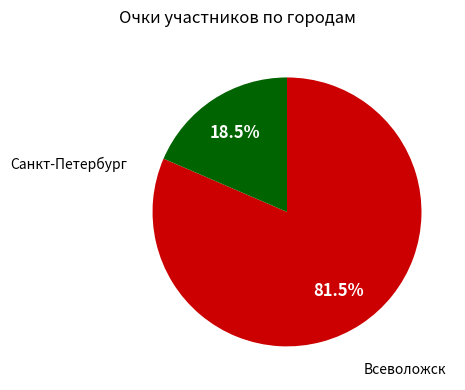

Does any single category account for the majority?

Yes